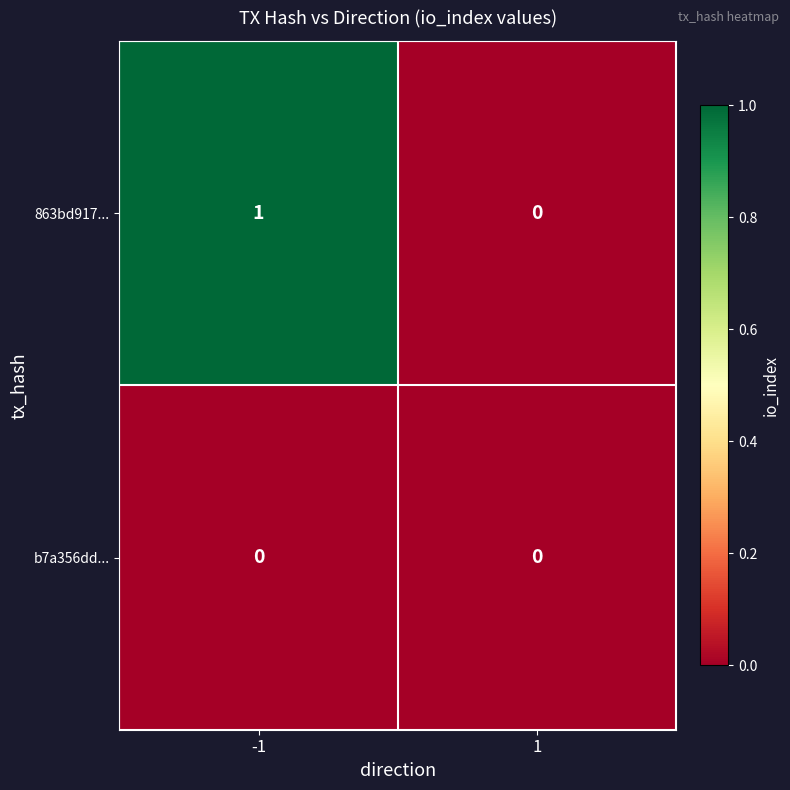

List the series in order of their overall mean, lowest first.

b7a356dd..., 863bd917...